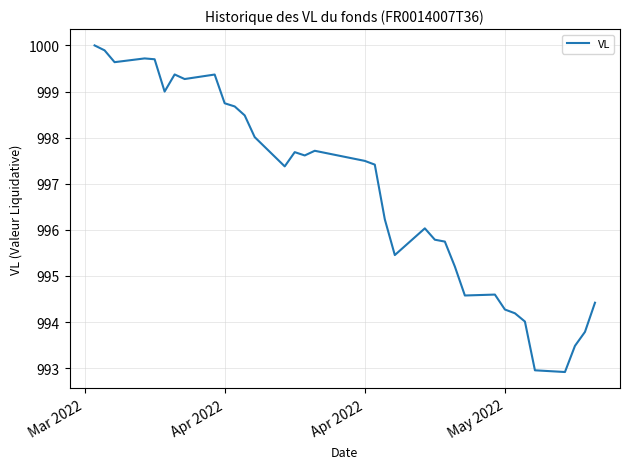

What is the difference between the maximum and second lowest values?

7.0